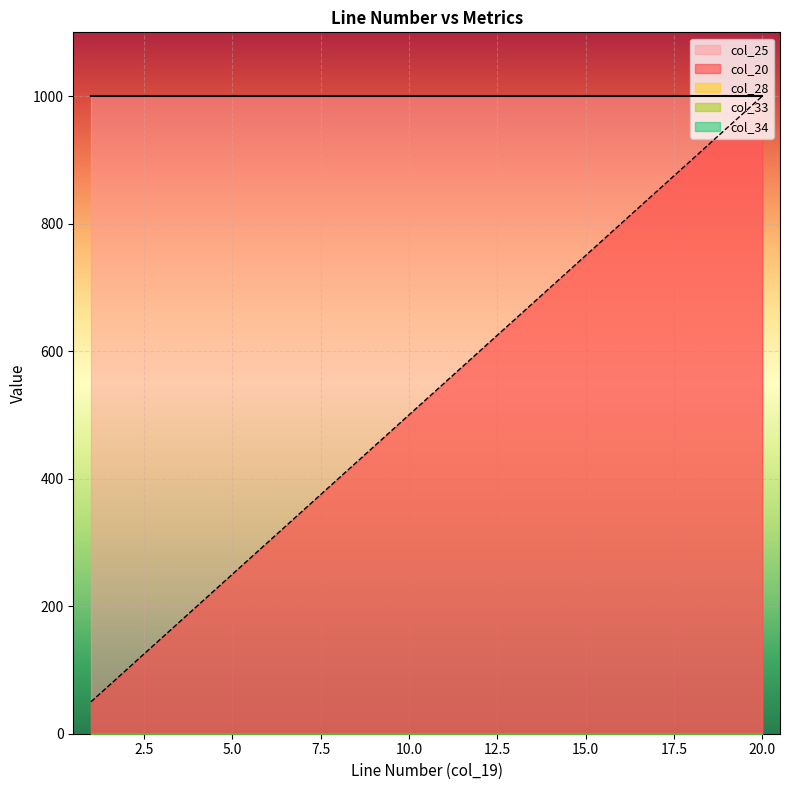

True or false: col_20 has a value of 0 at 1.

False